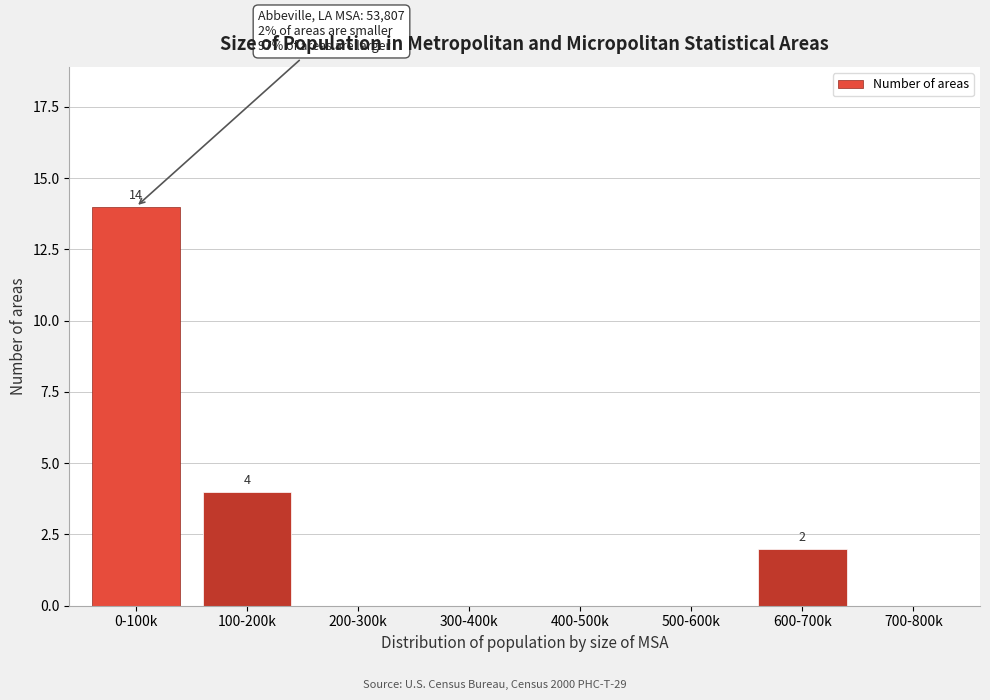

Reading right to left, transcribe all the data shown in this chart.

700-800k=0	600-700k=2	500-600k=0	400-500k=0	300-400k=0	200-300k=0	100-200k=4	0-100k=14